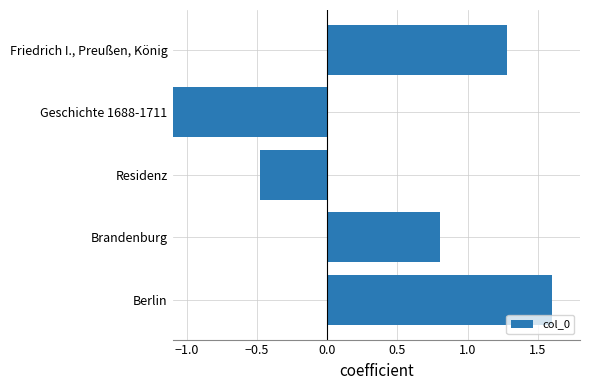

Read the value at Brandenburg.

0.8